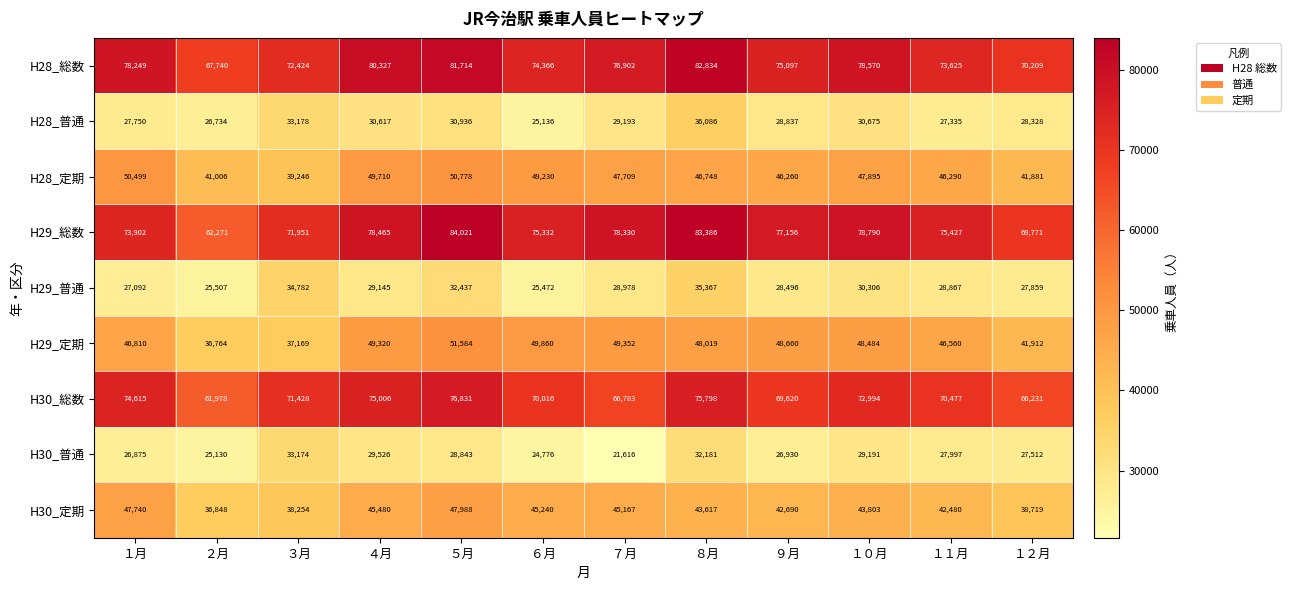

Is it true that H28_定期 equals 76831 at ６月?

False